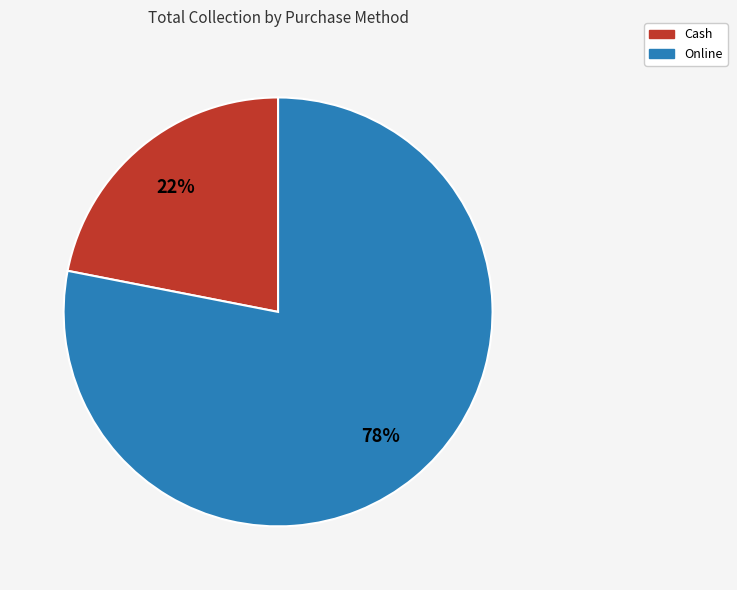

Combined, do Online and Cash account for over 50%?

Yes